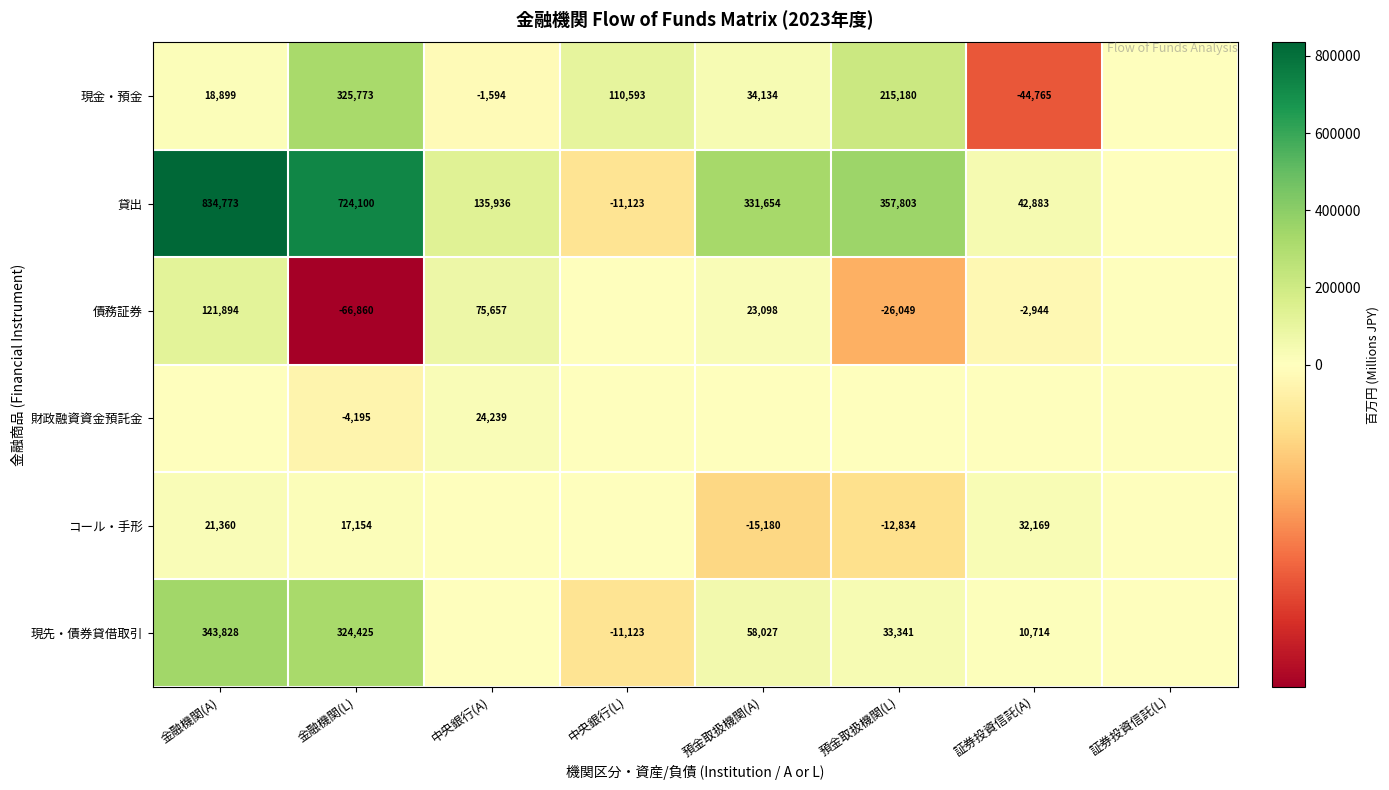

Which has a higher value, 預金取扱機関(L) or 中央銀行(A)?

預金取扱機関(L)